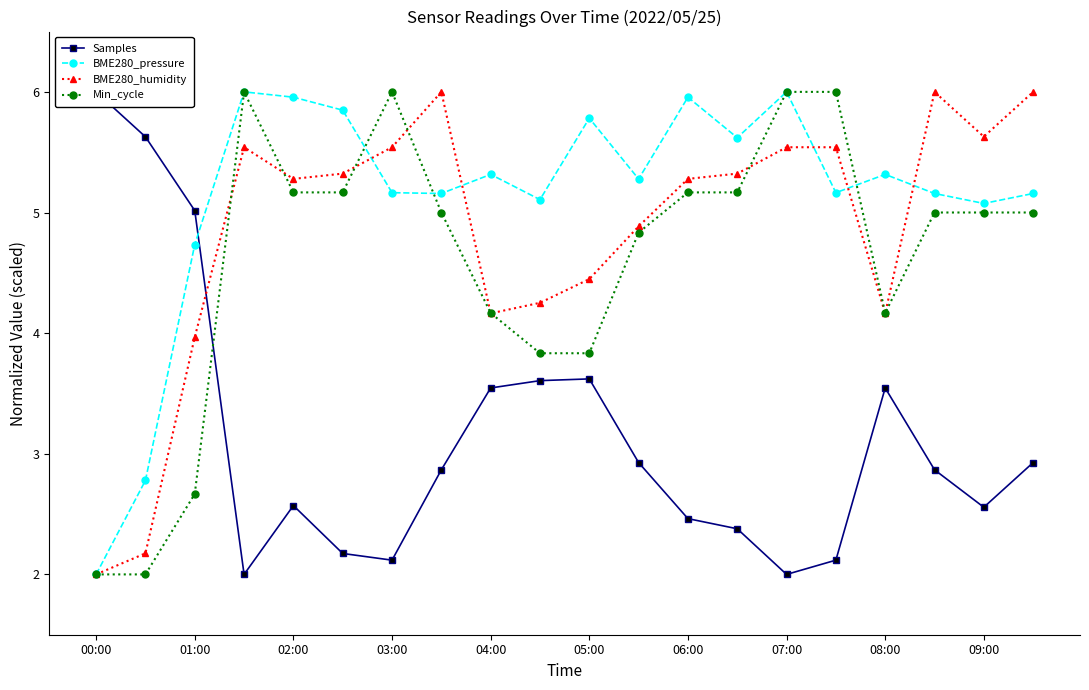

What is the difference between the highest and lowest values at 15?

3.9